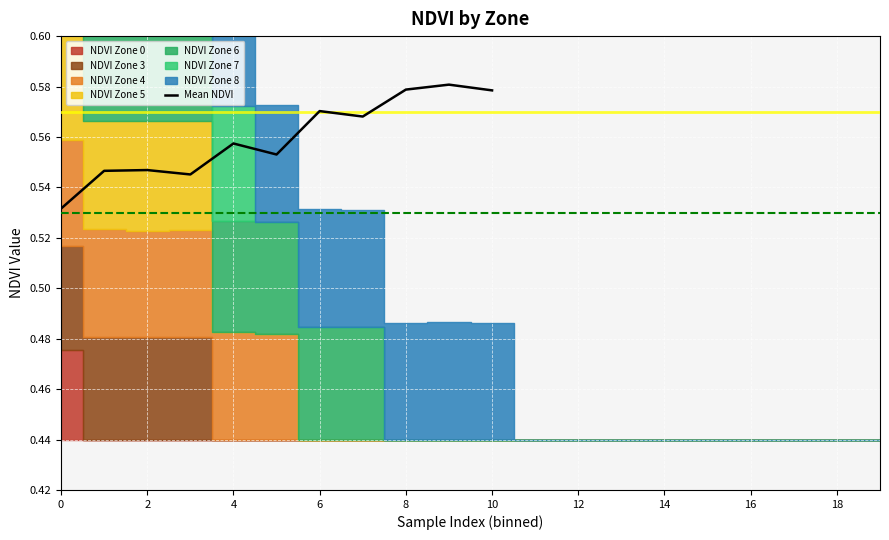

How many interior local valleys (lower than both neighbors) does the data have?

3